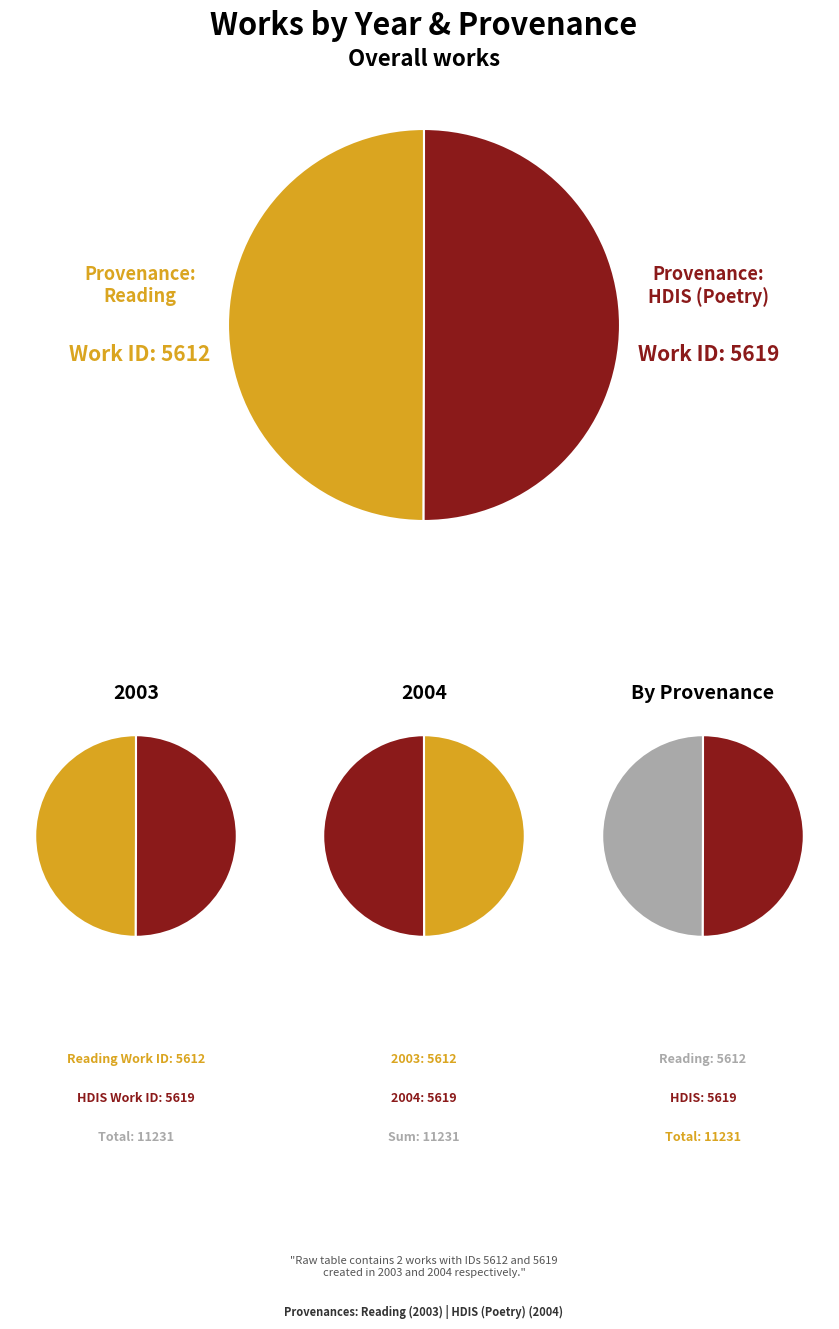

Is it true that 0 is 58% of the pie?

False